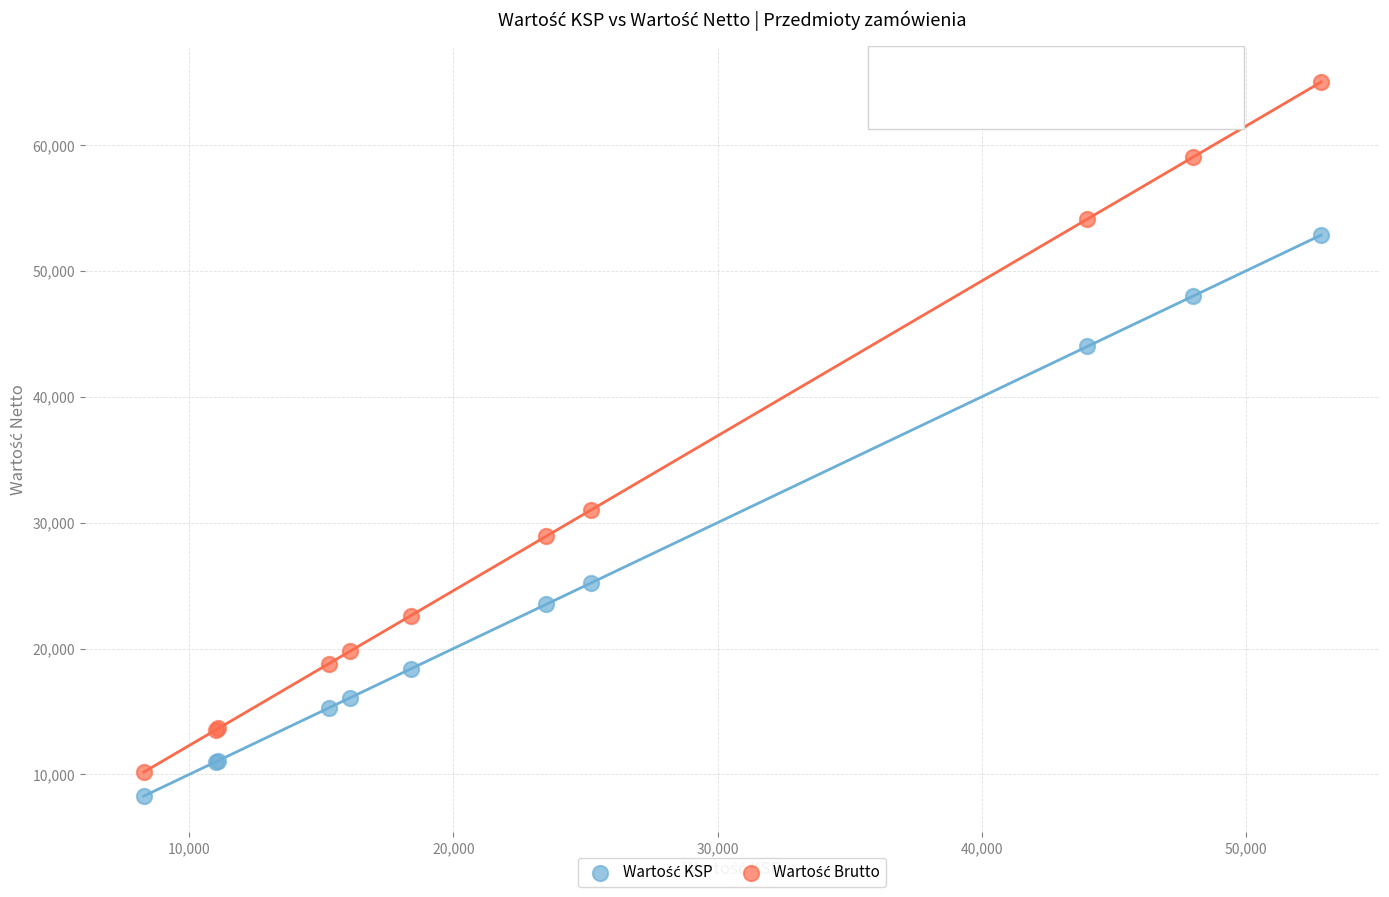

What is the X range (max minus min) for the scatter plot?

44565.9